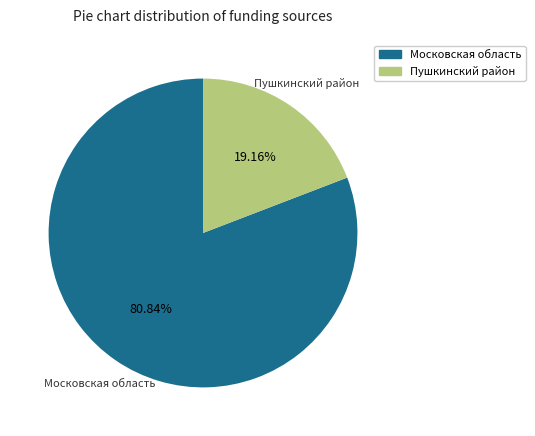

Is there a majority slice in this chart?

Yes